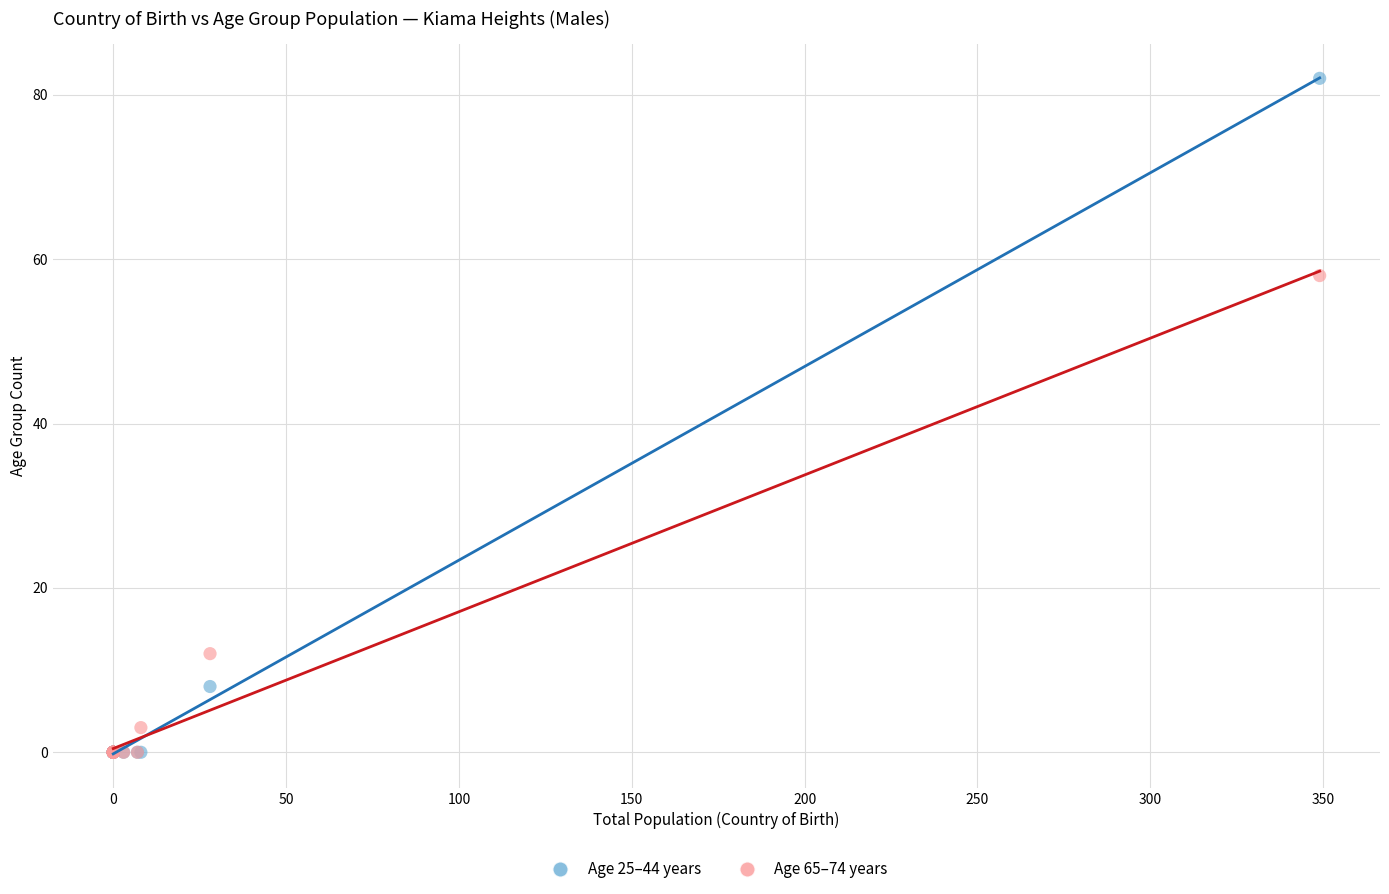

In the Age 25–44 years series, what Y value is closest to 41?

8